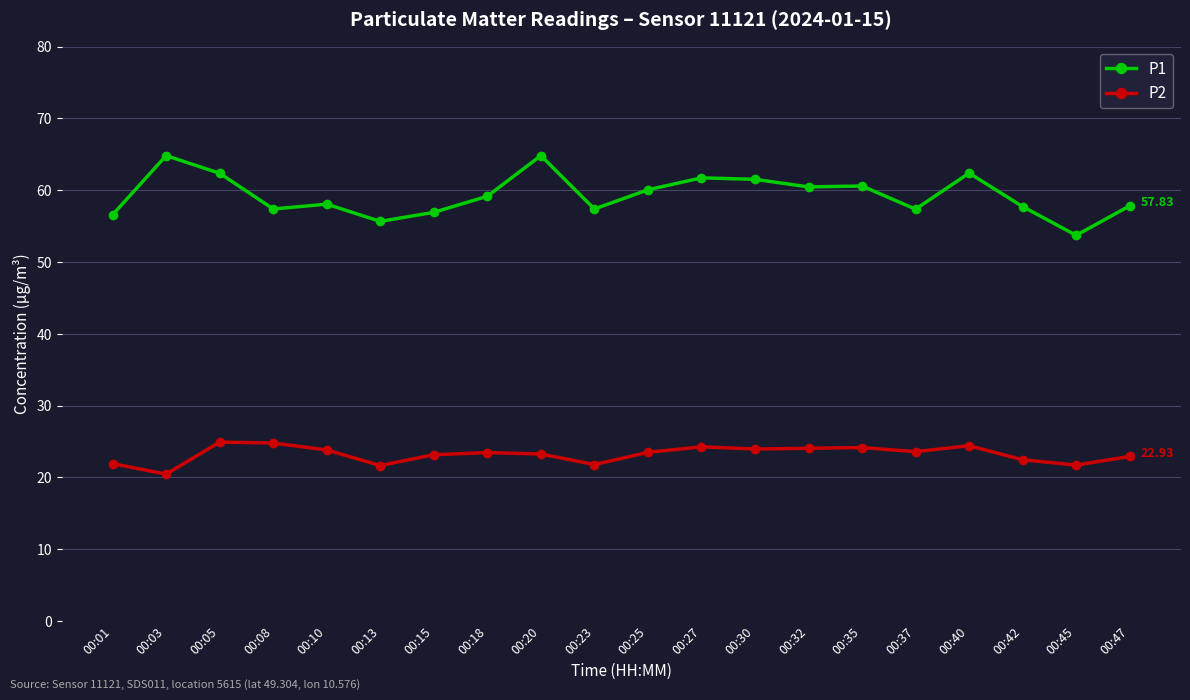

What is the difference between the P2 values at 00:35 and 00:05?

0.8